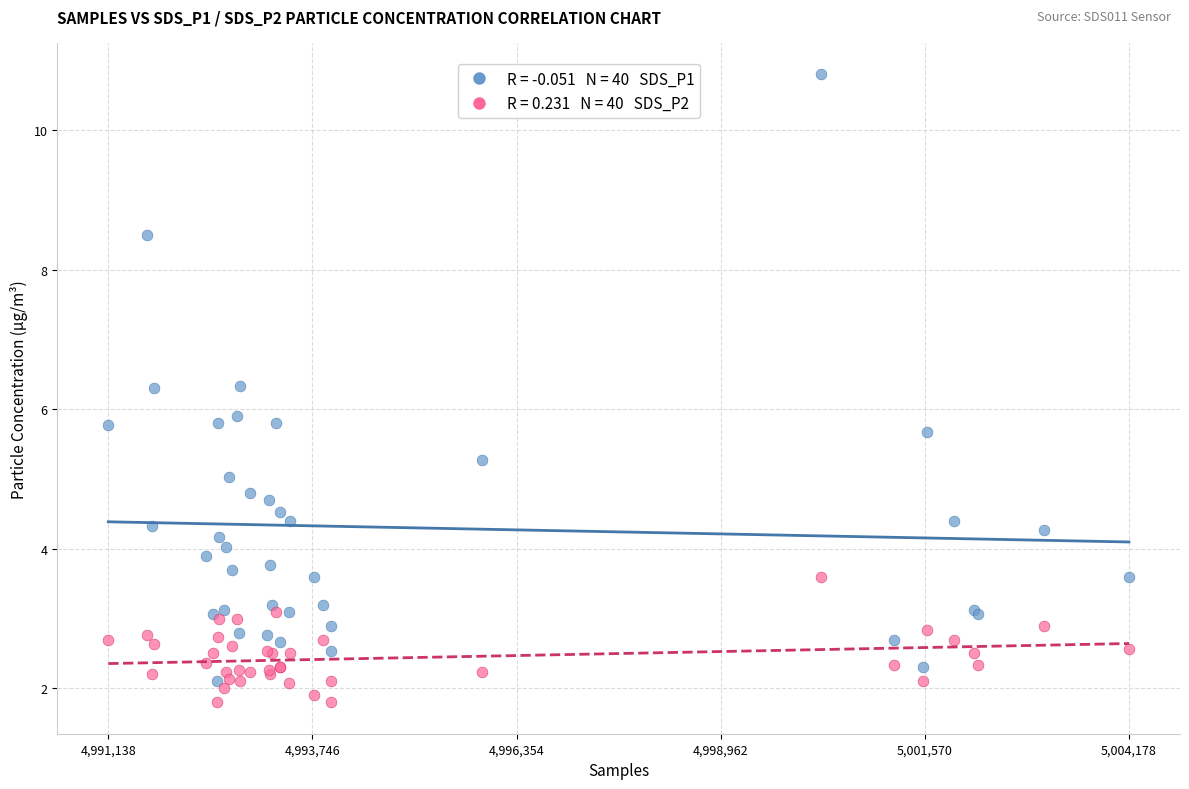

Across all series, what Y value is closest to 6?

5.9